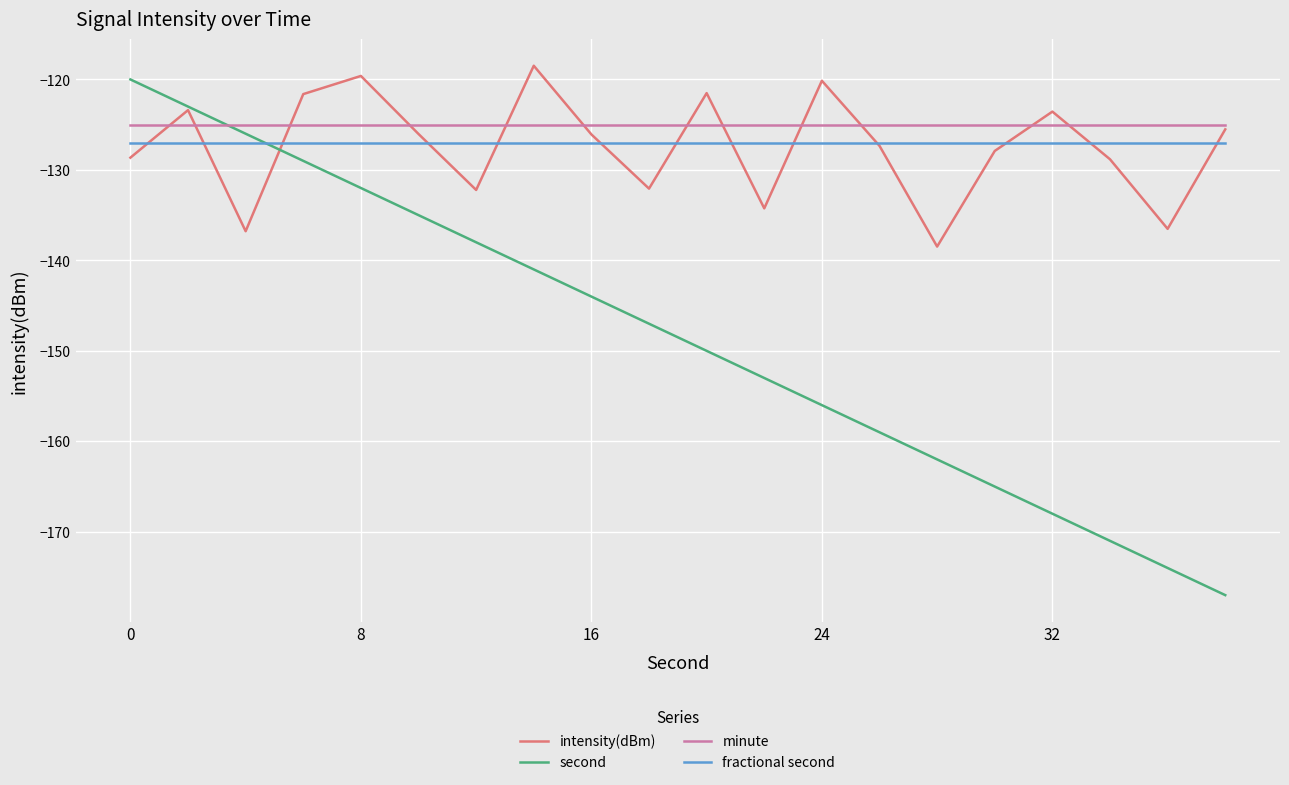

Which series has the widest spread of values?

second